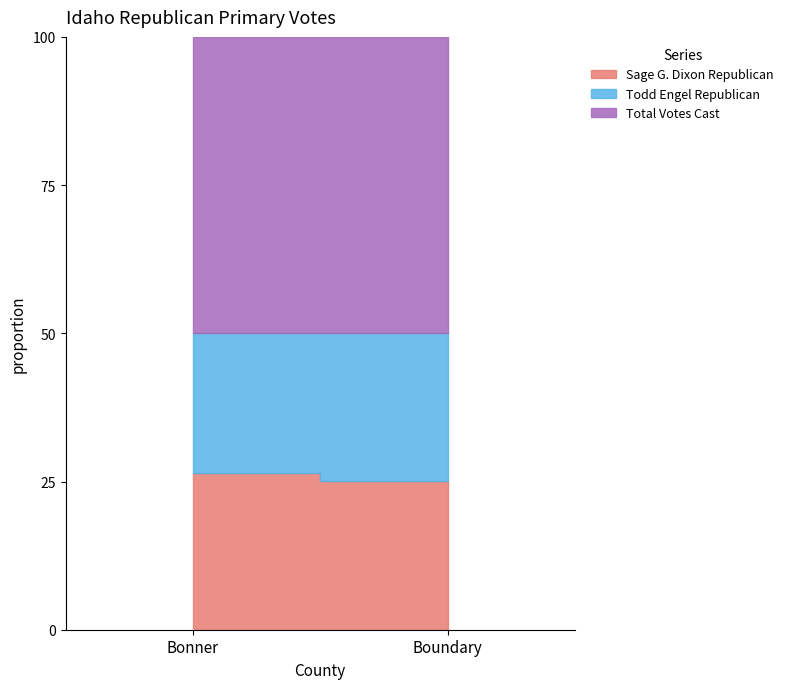

Read the Total Votes Cast value at Bonner, to the nearest 100.

10300